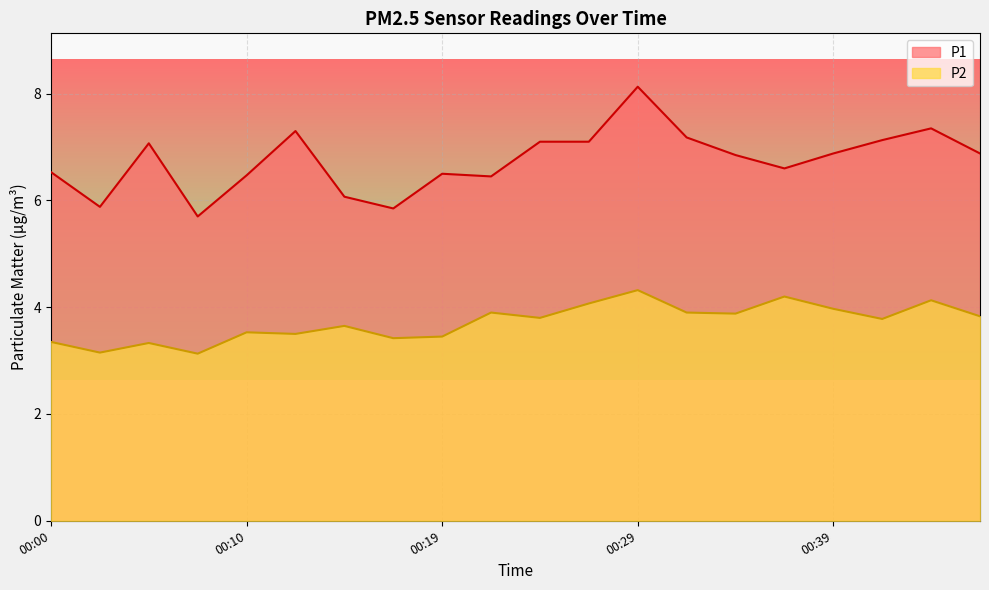

At how many categories does at least one series exceed 6?

17